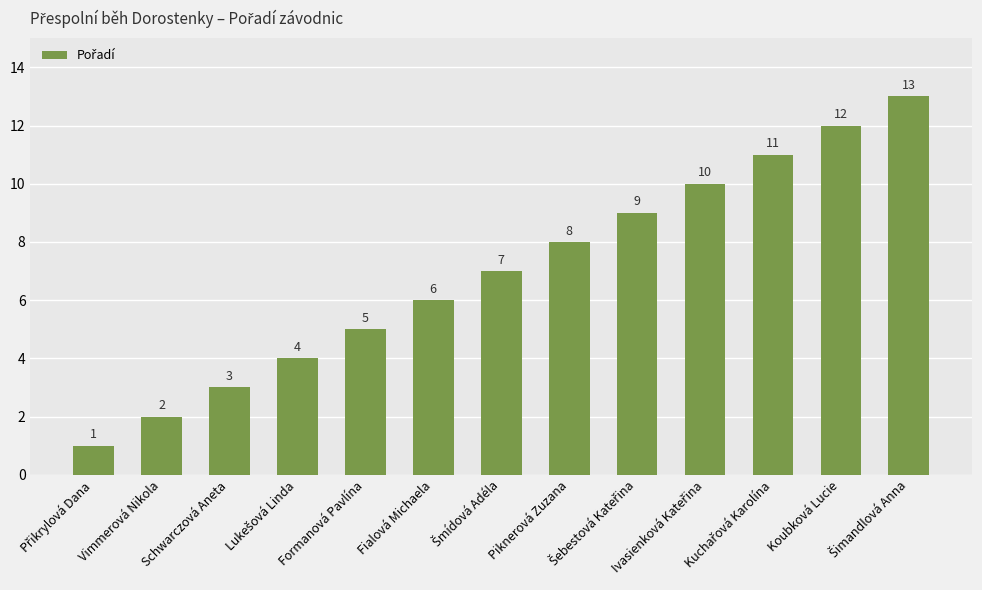

What is the greatest value displayed?

13